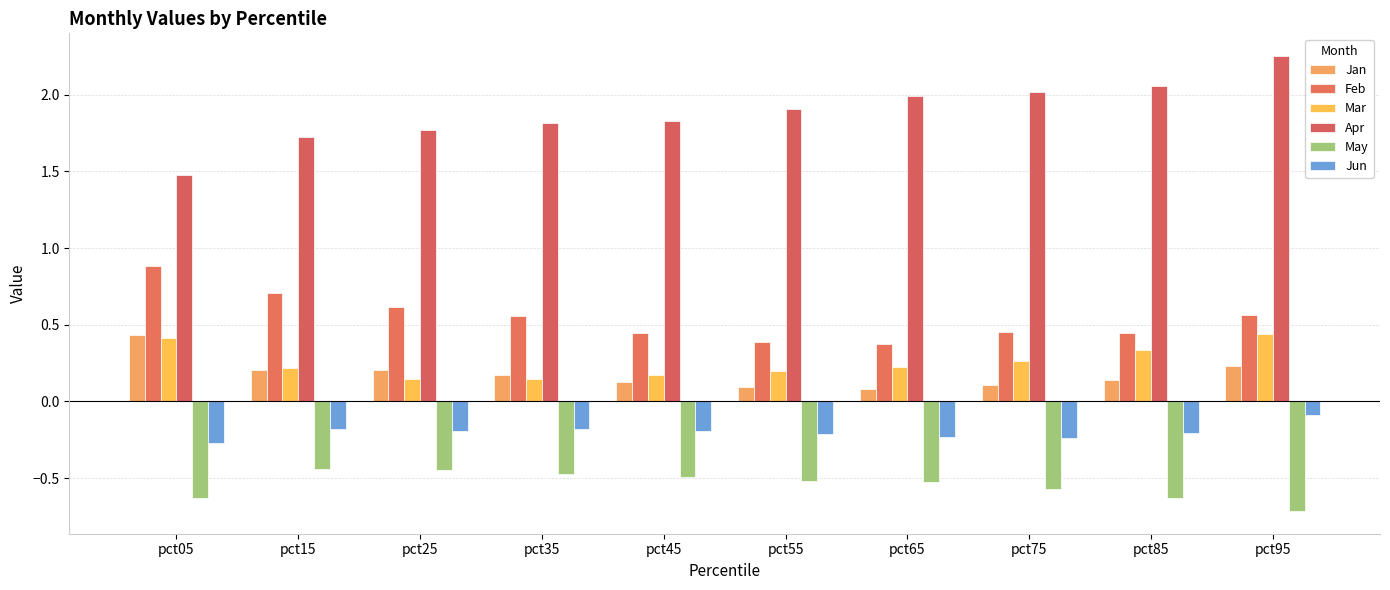

Count the number of categories in the chart.

10